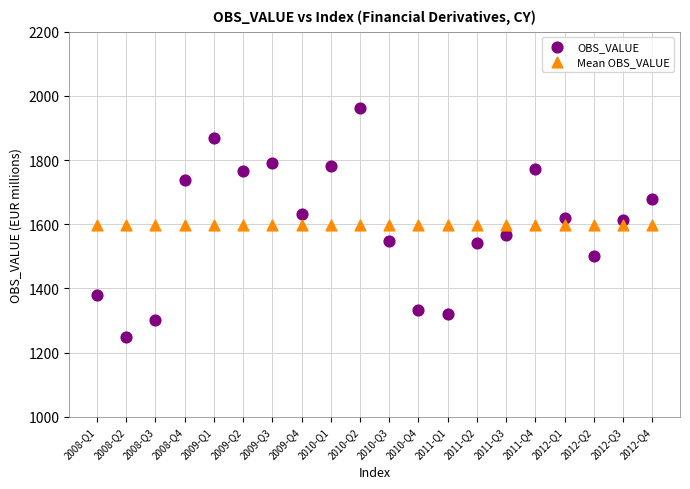

Which series contains the highest Y value?

OBS_VALUE